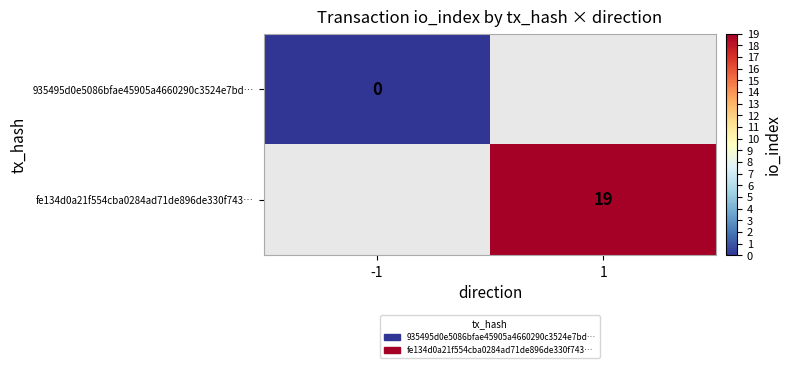

True or false: fe134d0a21f554cba0284ad71de896de330f743… has a value of 31 at 1.

False